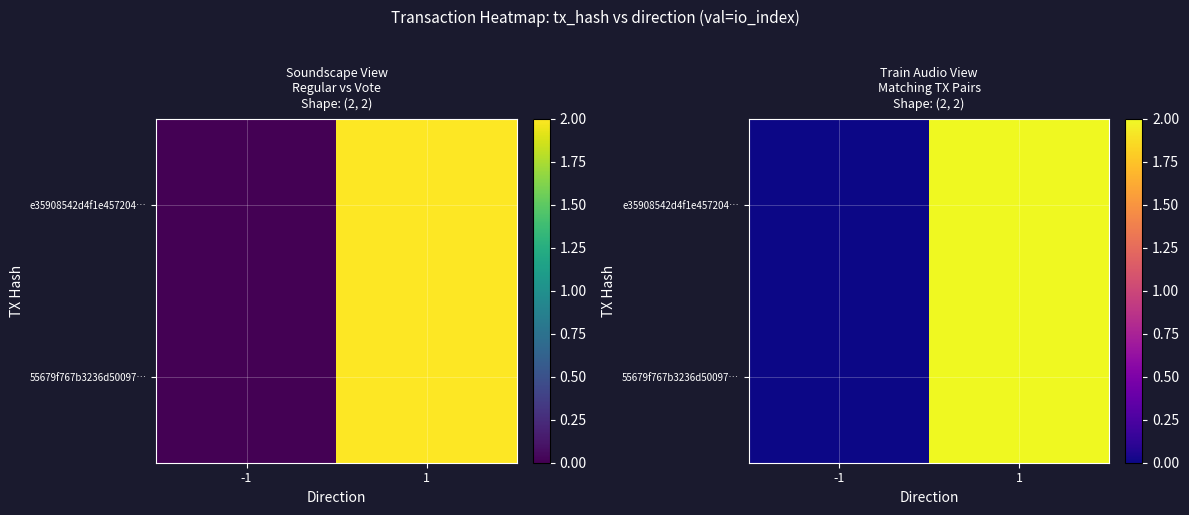

What is the average value of the 55679f767b3236d50097… series?

1